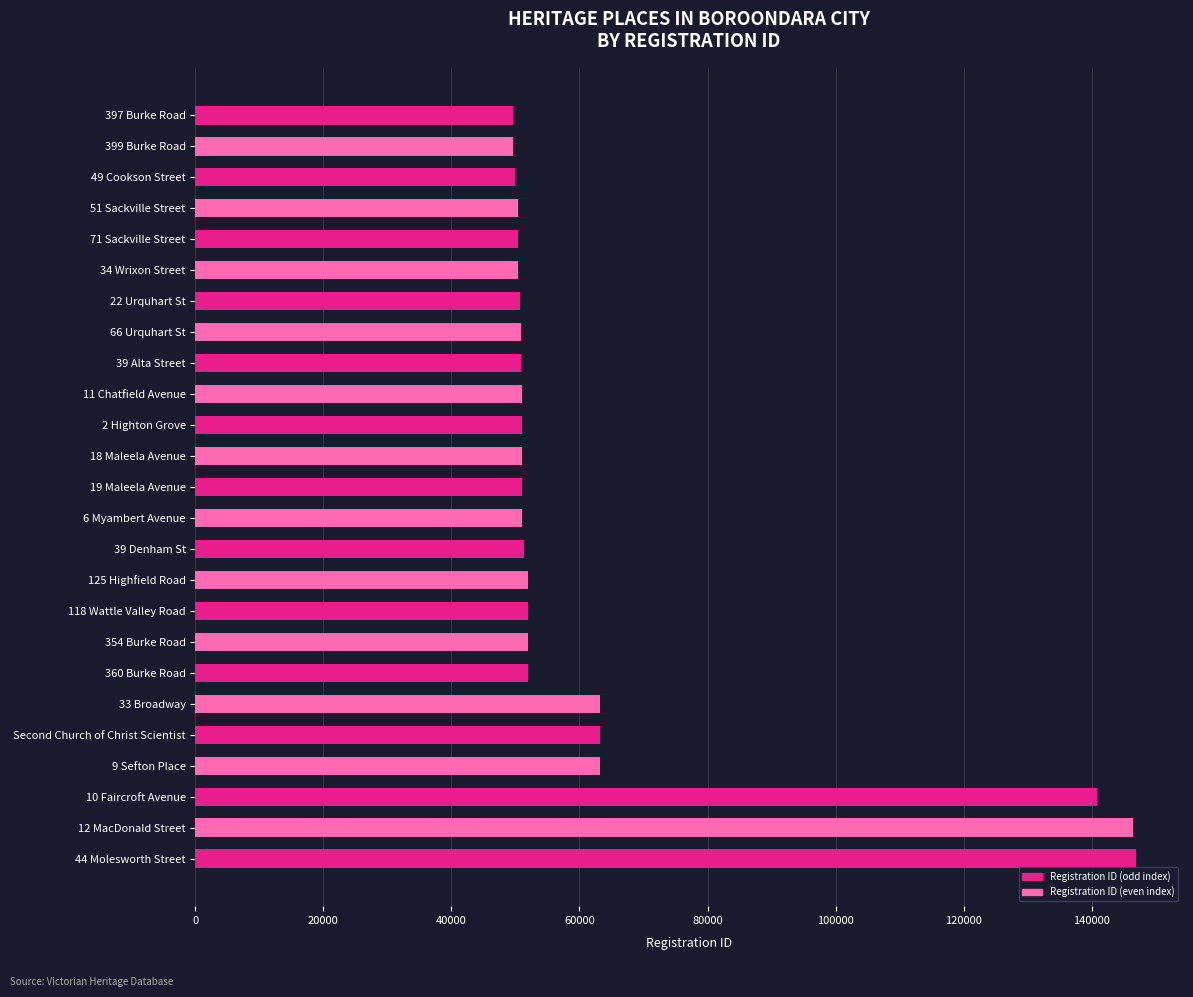

What is the minimum value shown in the chart?

49626